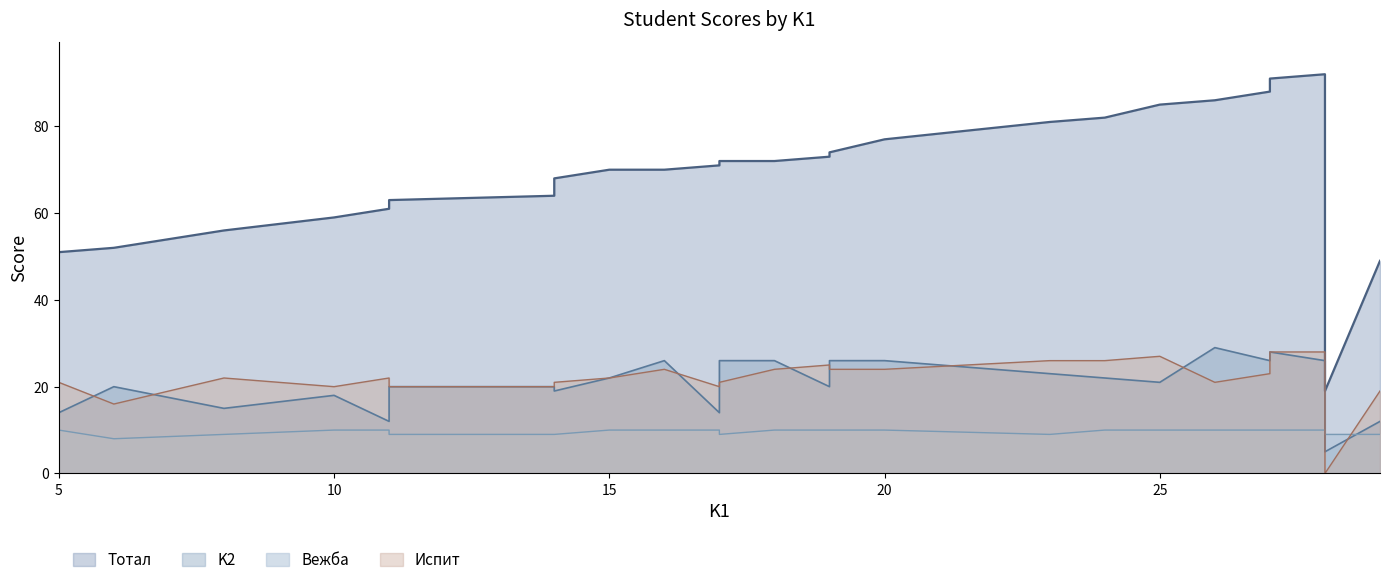

After their last crossing, which series has the higher values: Испит or Вежба?

Испит